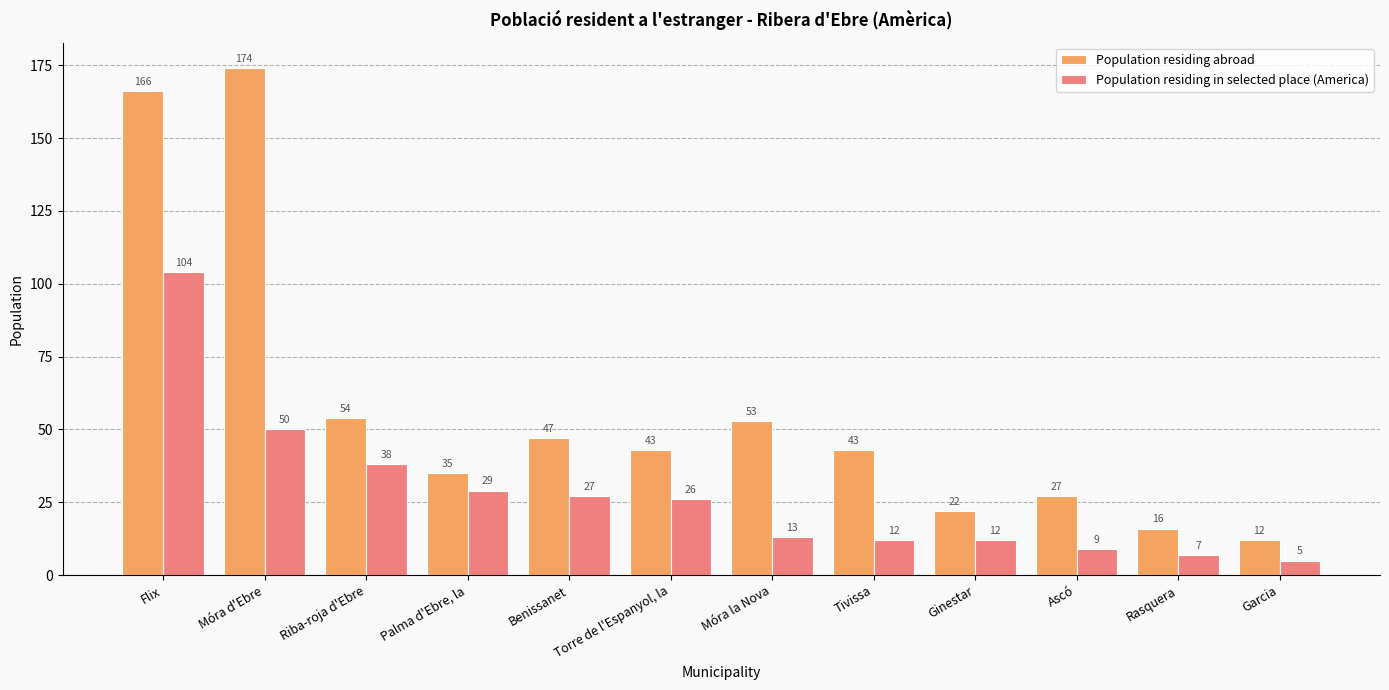

Reading left to right, transcribe all the data shown in this chart.

Population residing abroad: Flix=166	Móra d'Ebre=174	Riba-roja d'Ebre=54	Palma d'Ebre, la=35	Benissanet=47	Torre de l'Espanyol, la=43	Móra la Nova=53	Tivissa=43	Ginestar=22	Ascó=27	Rasquera=16	Garcia=12
Population residing in selected place (America): Flix=104	Móra d'Ebre=50	Riba-roja d'Ebre=38	Palma d'Ebre, la=29	Benissanet=27	Torre de l'Espanyol, la=26	Móra la Nova=13	Tivissa=12	Ginestar=12	Ascó=9	Rasquera=7	Garcia=5